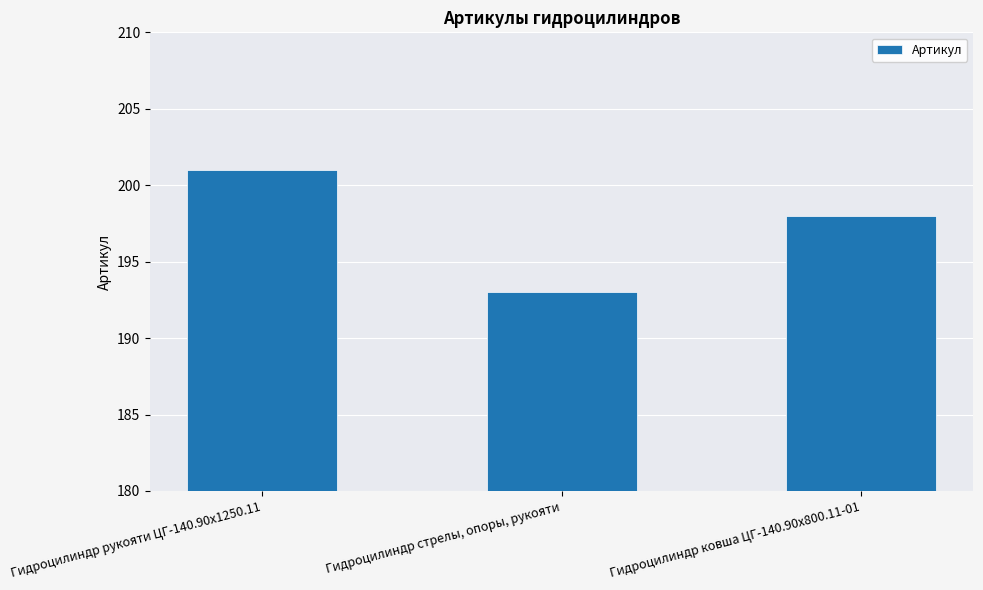

Reading right to left, extract all data points from this chart.

Гидроцилиндр ковша ЦГ-140.90х800.11-01=198	Гидроцилиндр стрелы, опоры, рукояти=193	Гидроцилиндр рукояти ЦГ-140.90х1250.11=201